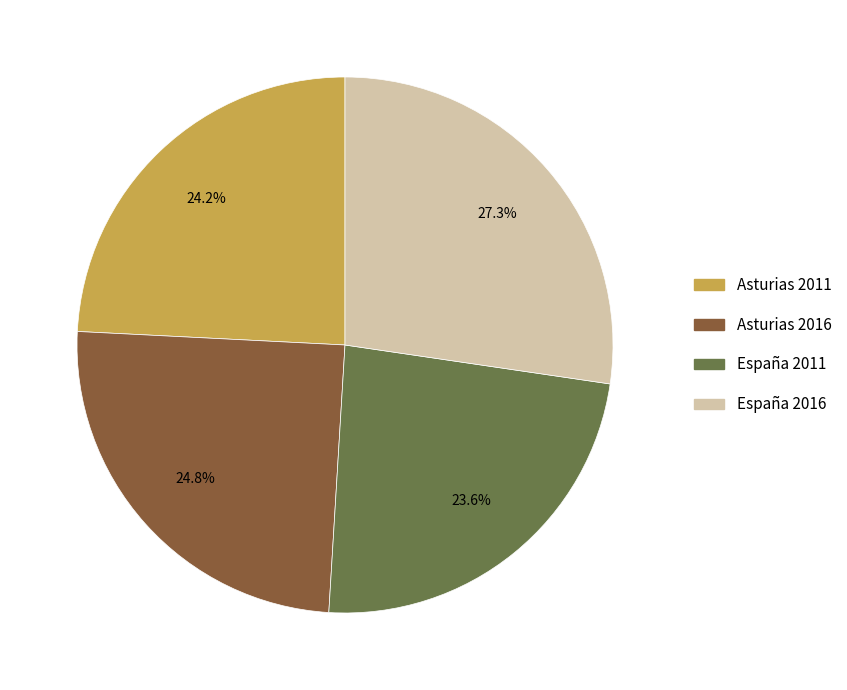

Between España 2016 and España 2011, which is larger?

España 2016